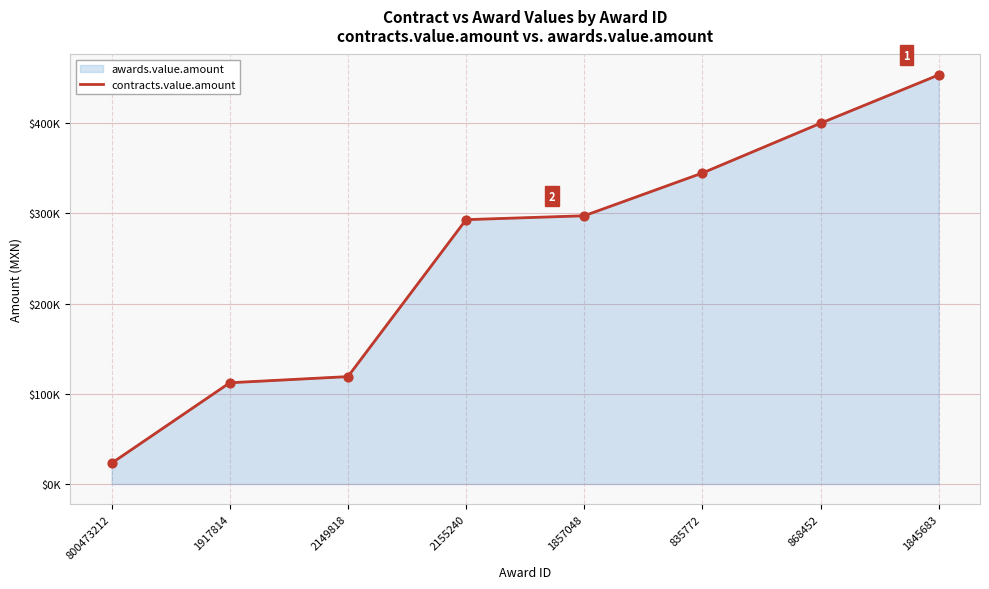

What is the change in value from 800473212 to 1917814?

+89167.5